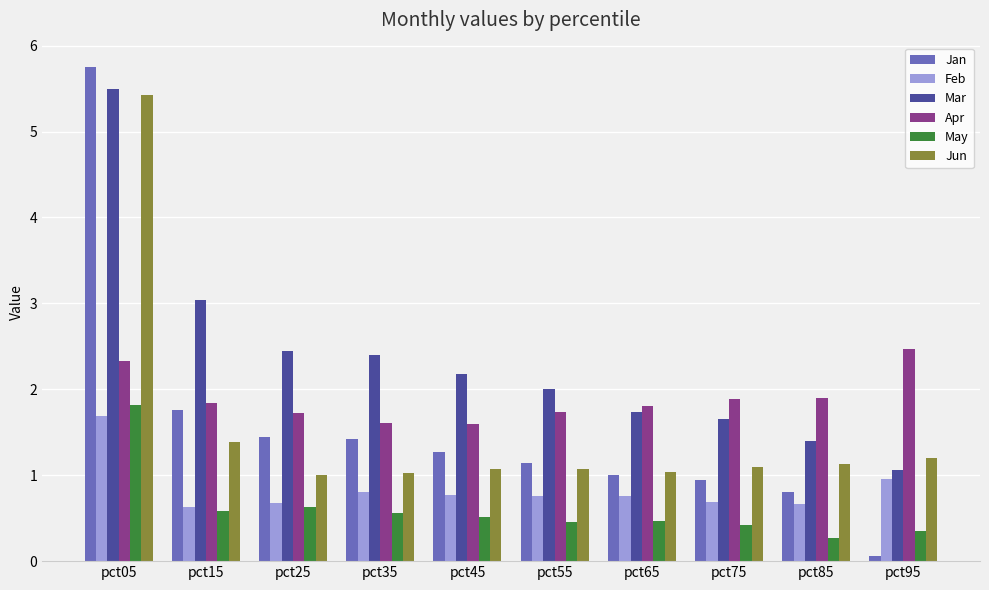

How many bars are there in total?

60